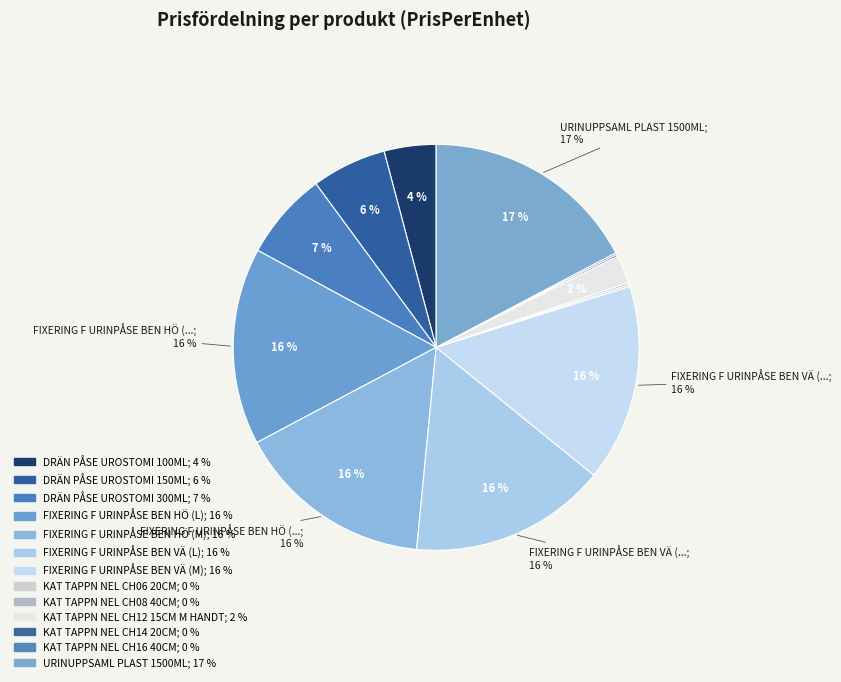

Which category has the smallest portion of the pie?

KAT TAPPN NEL CH14 20CM